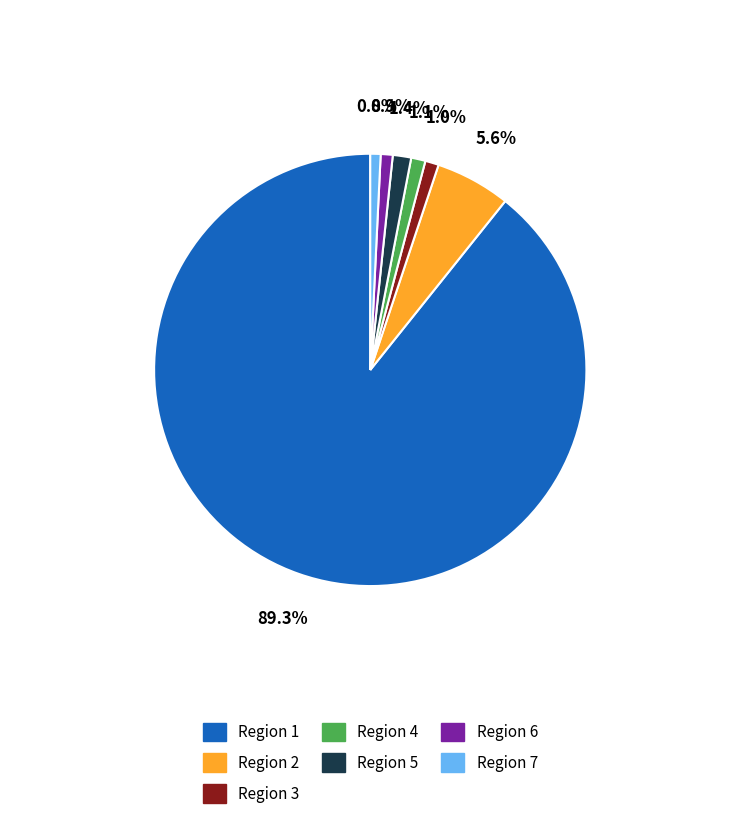

Does any single category account for the majority?

Yes